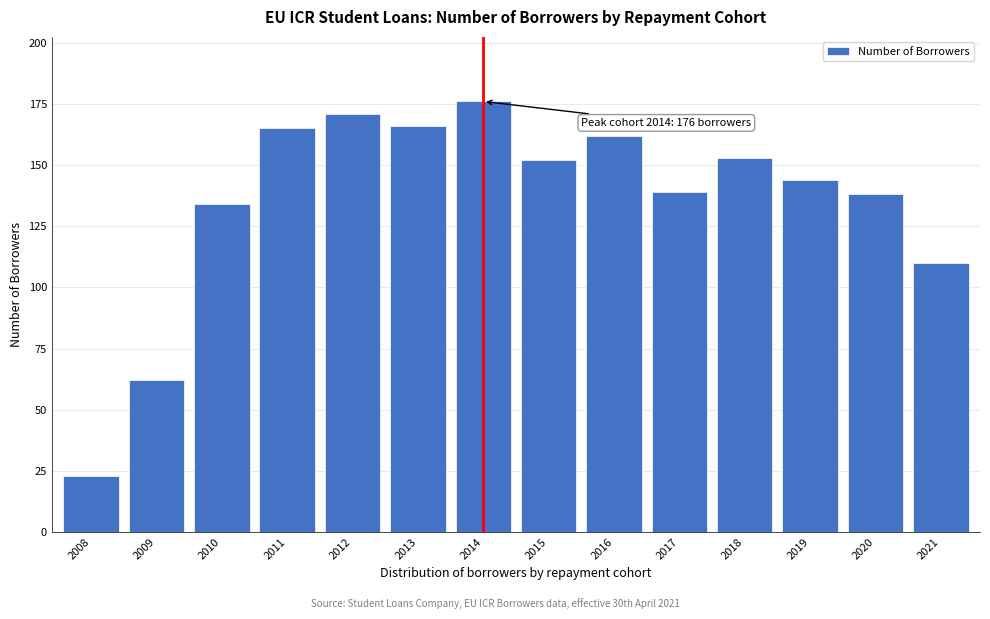

Reading left to right, list all the values displayed in this chart.

23	62	134	165	171	166	176	152	162	139	153	144	138	110